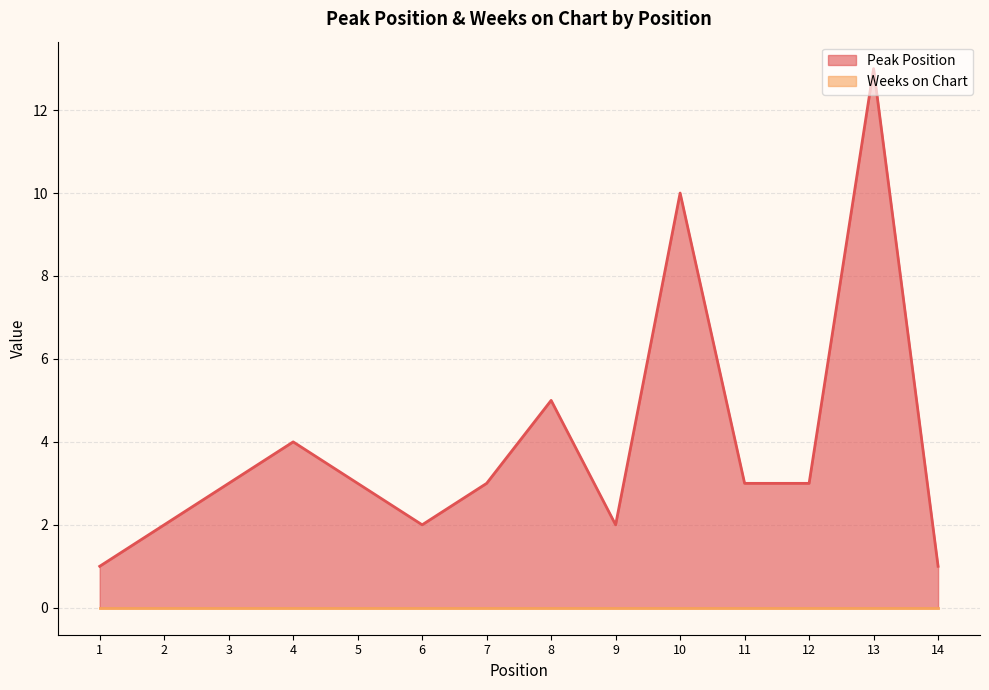

Is it true that the value at 9 is 2?

True